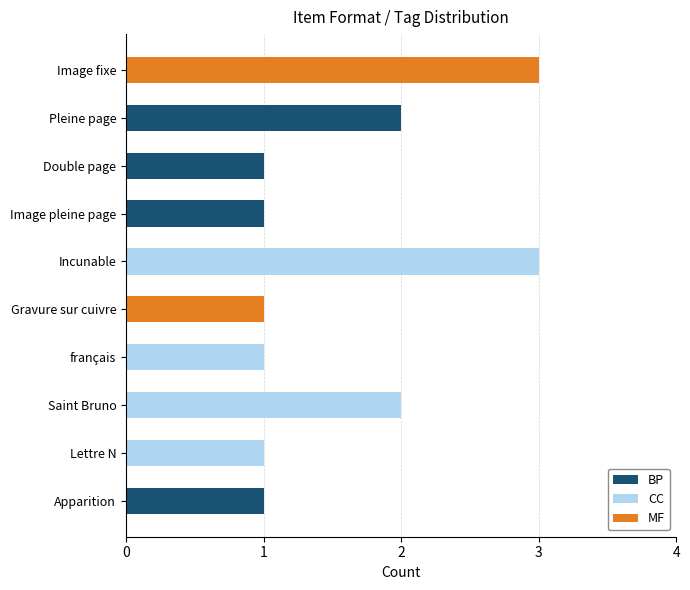

Which category has the highest value in the BP series?

Pleine page